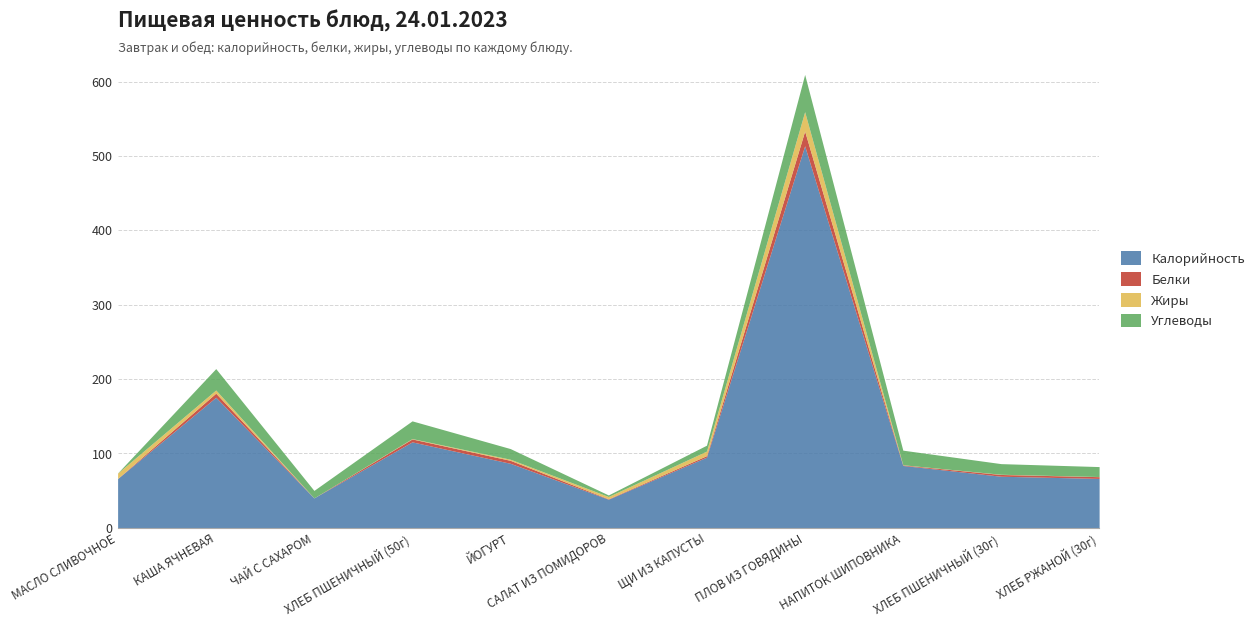

How many data points does each series have?

11